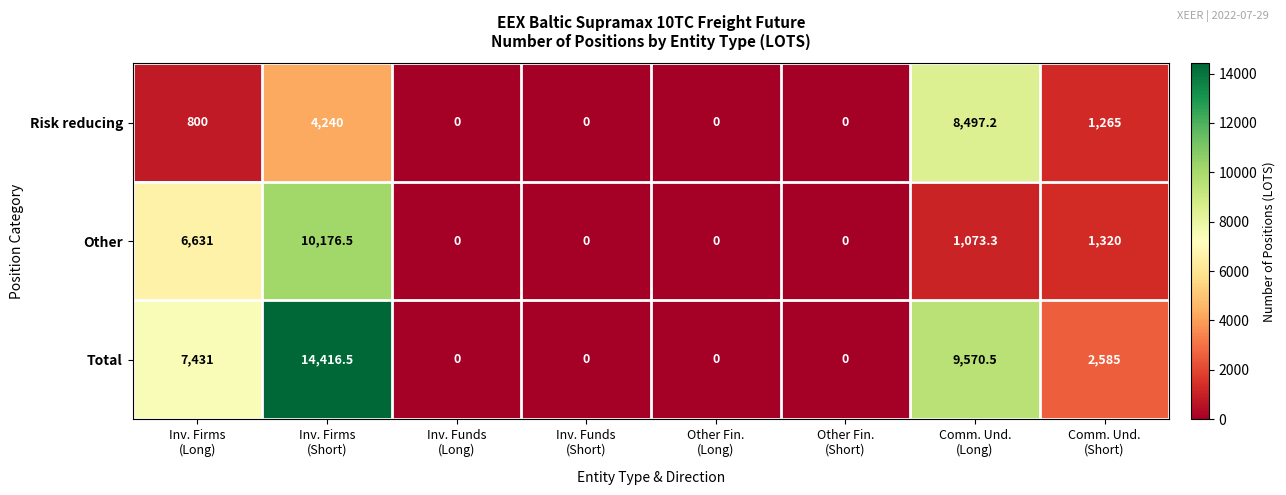

Which series has the widest spread of values?

Total